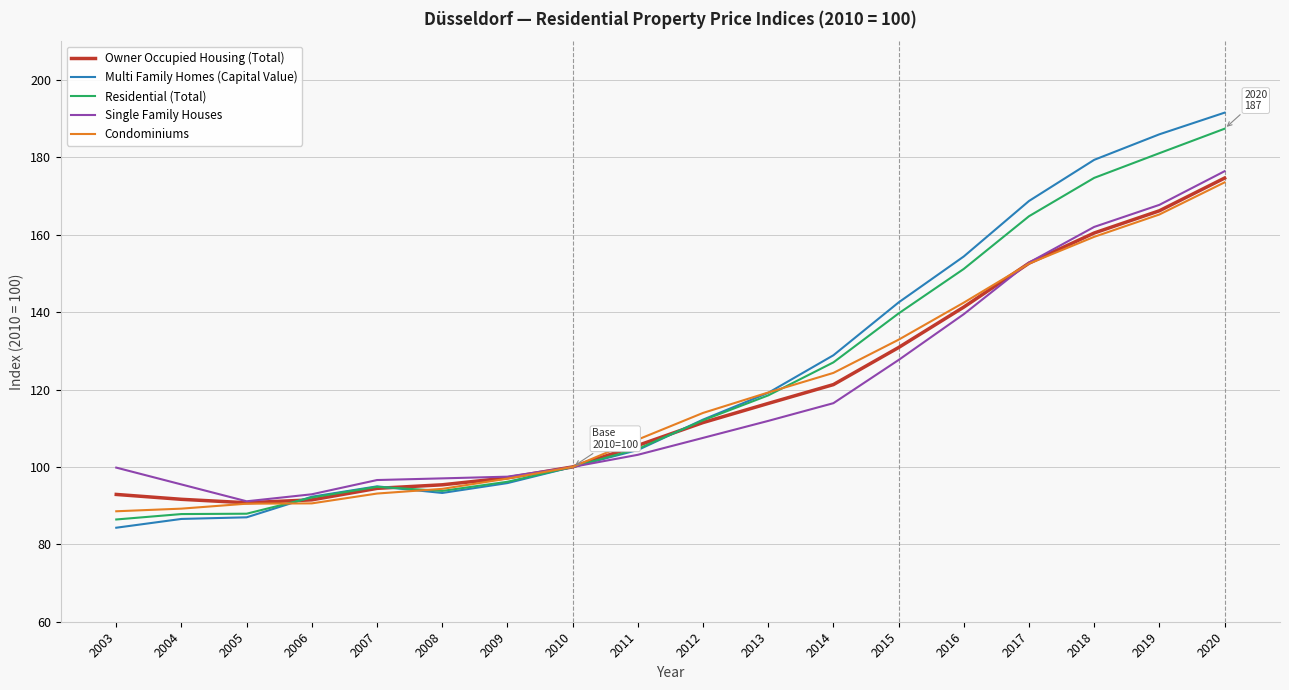

What is the difference between the highest and lowest values at 2019?

20.7